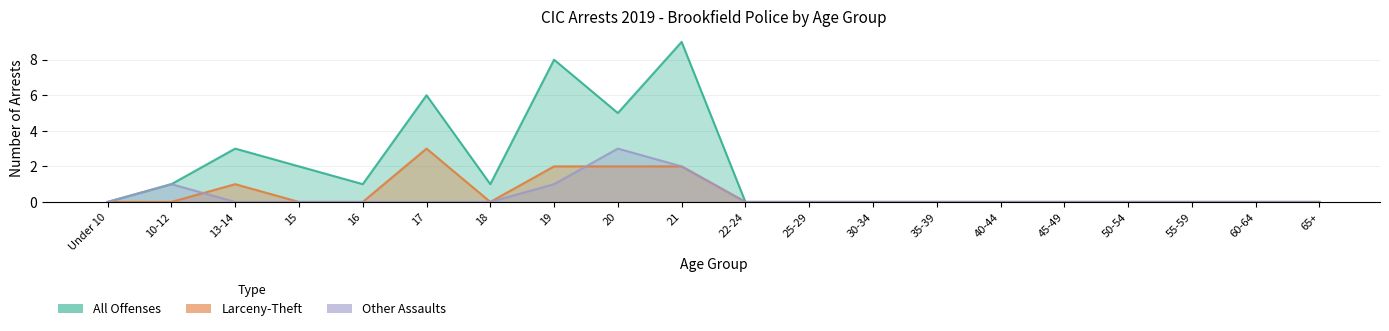

Which category has the lowest value in the Larceny-Theft series?

Under 10